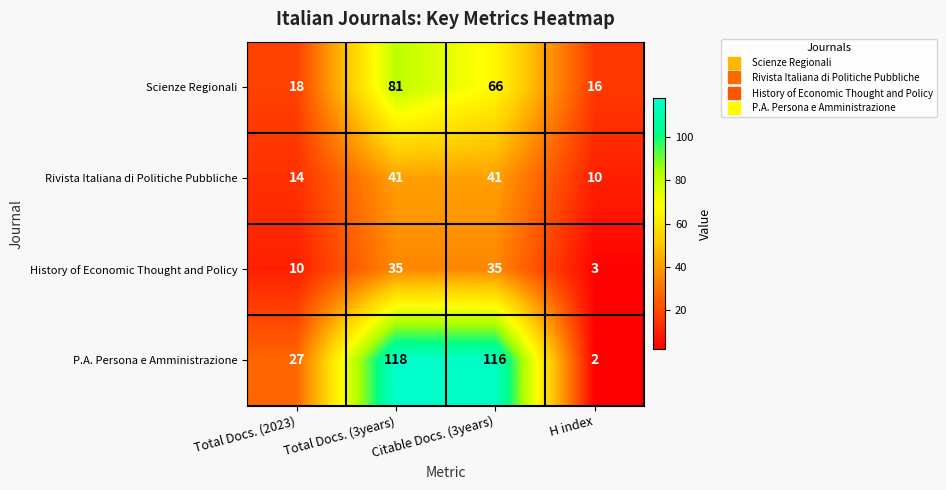

What is the greatest value displayed?

118